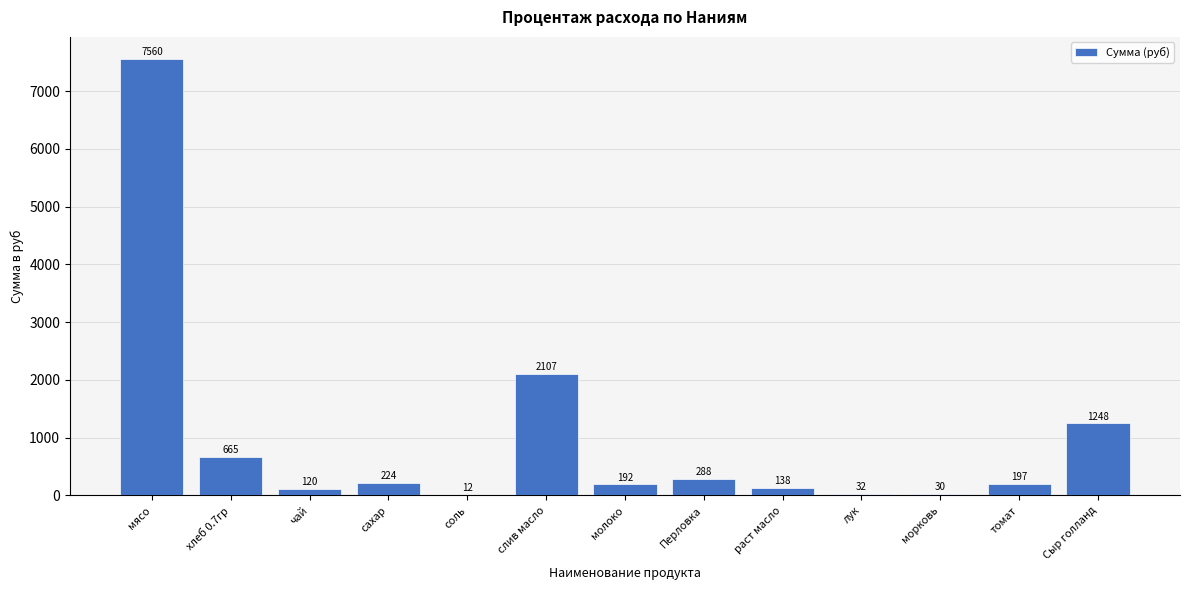

What is the change in value from лук to Сыр голланд?

+1215.6